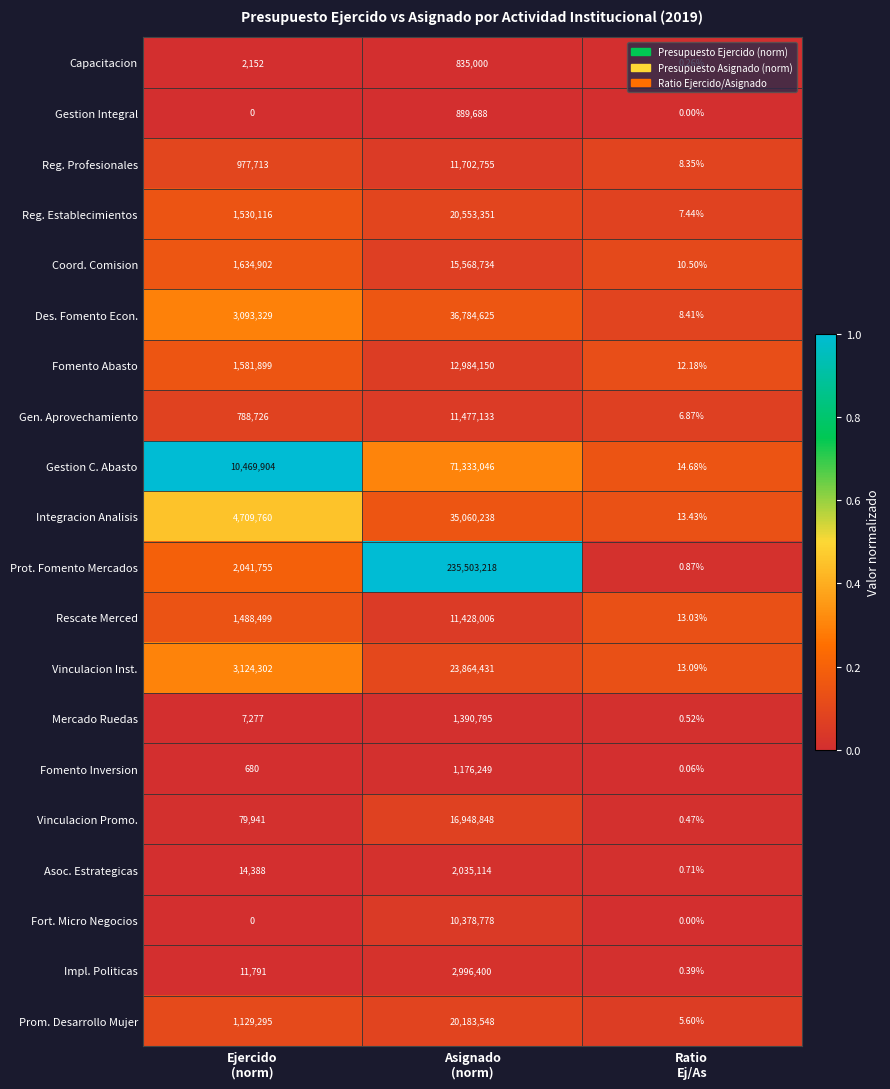

Which series has the widest spread of values?

Prot. Fomento Mercados